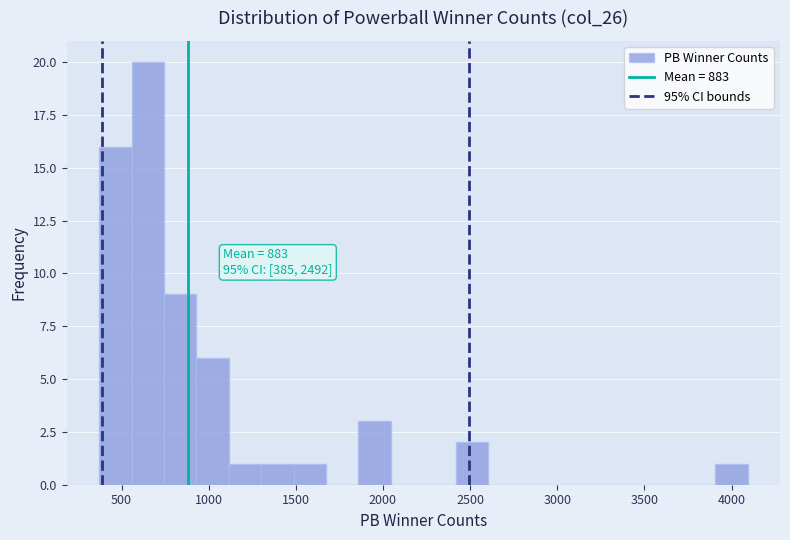

Around what value on the x-axis is the tallest bar? Give the approximate position of its centre, as read against the axis.

650